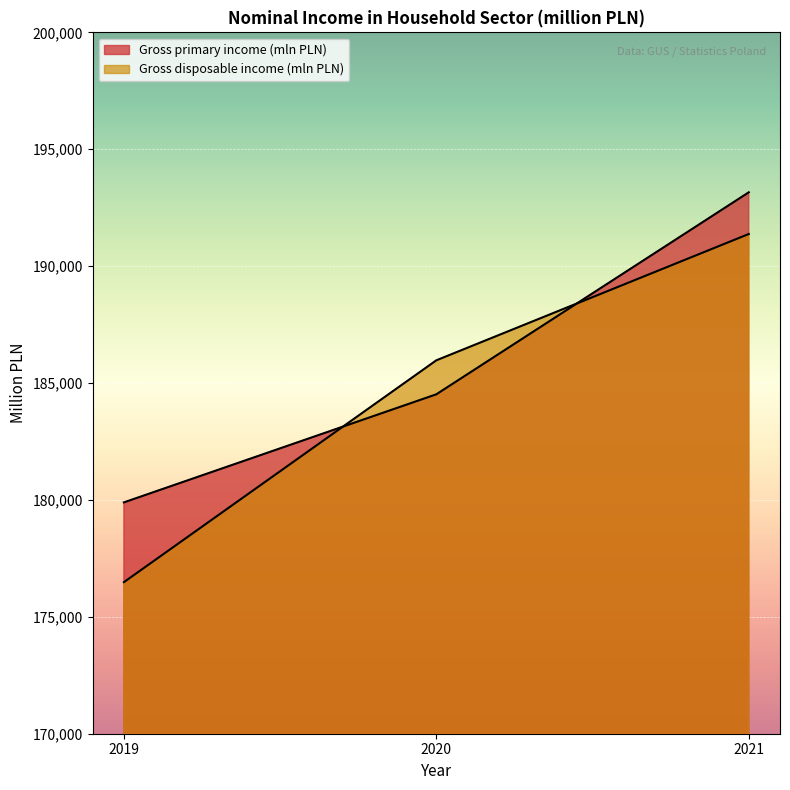

What is the difference between the Gross primary income (mln PLN) values at 2020 and 2021?

8640